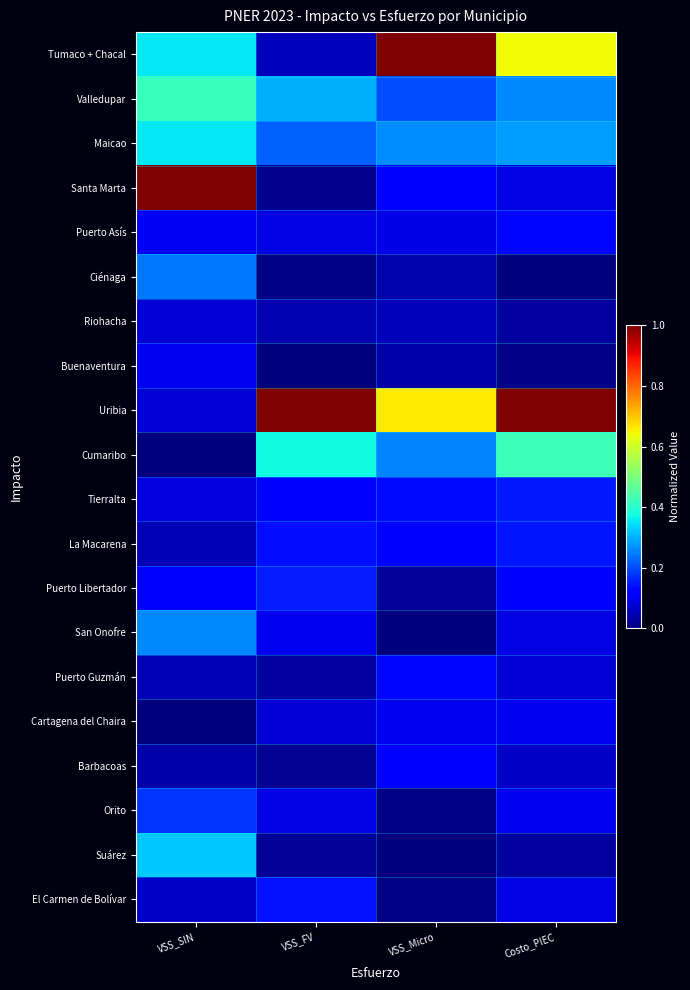

Between VSS_Micro and VSS_SIN, which is larger?

VSS_Micro